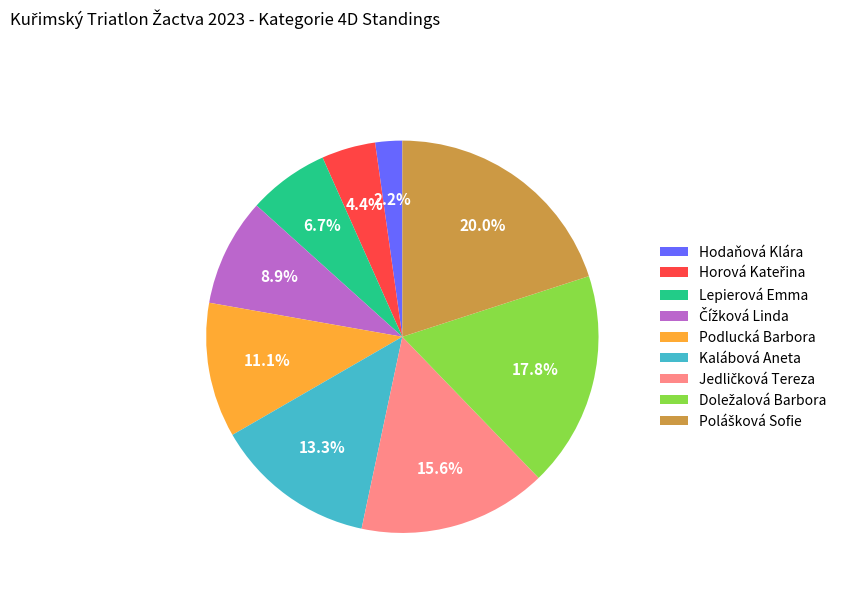

What percentage do Lepierová Emma and Podlucká Barbora together represent?

17.8%